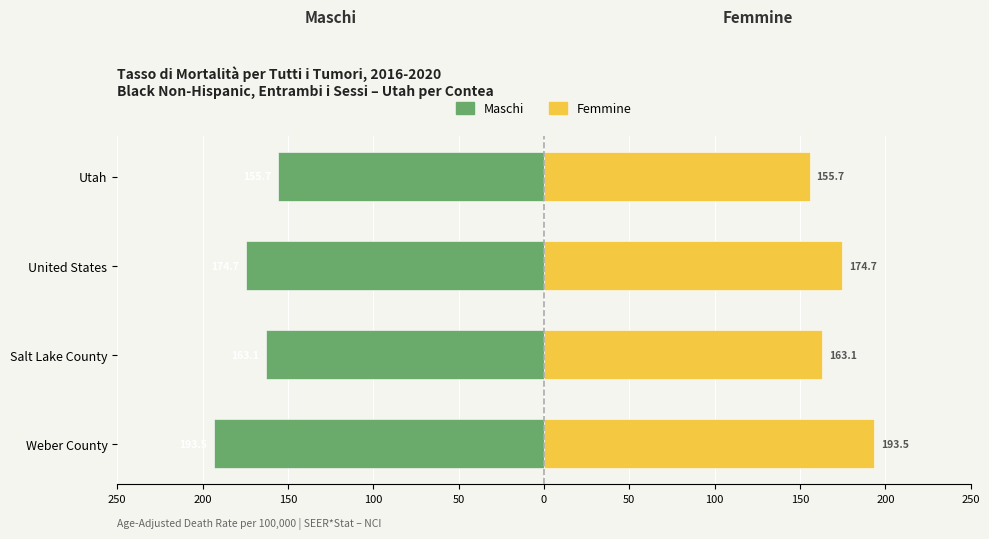

What value does the Femmine series have at United States?

174.7